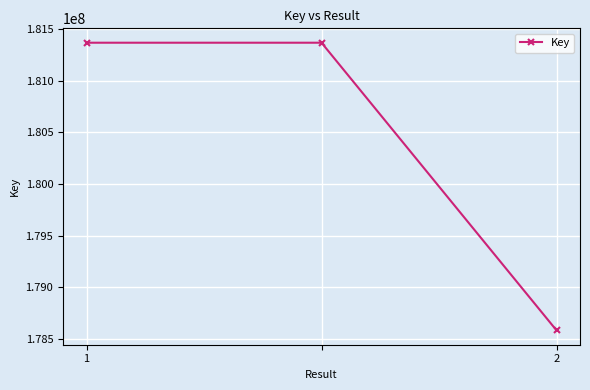

Reading right to left, what are all the values shown in this chart?

178583674	181366910	181366910